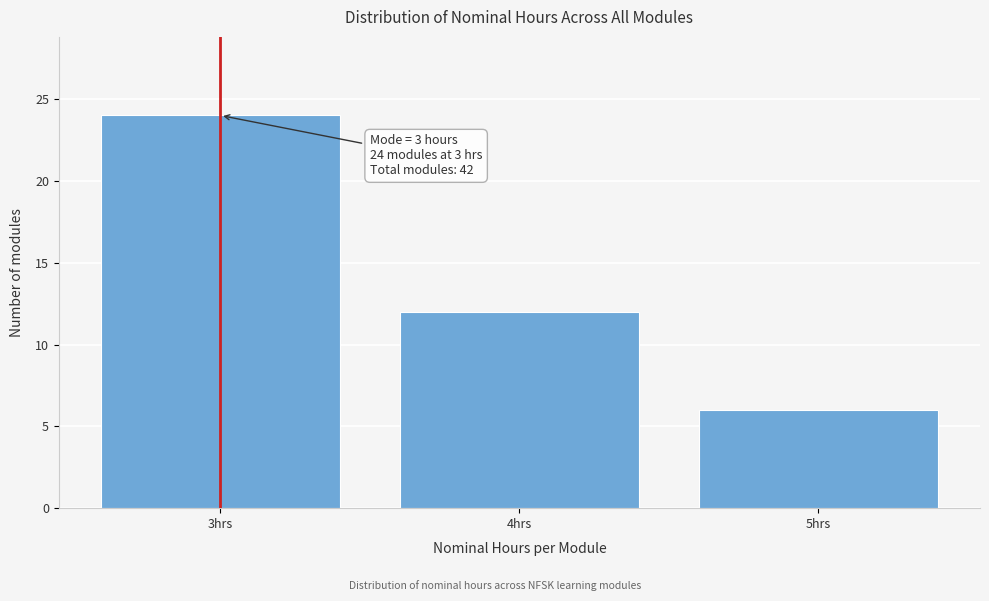

Reading left to right, extract all data points from this chart.

24	12	6